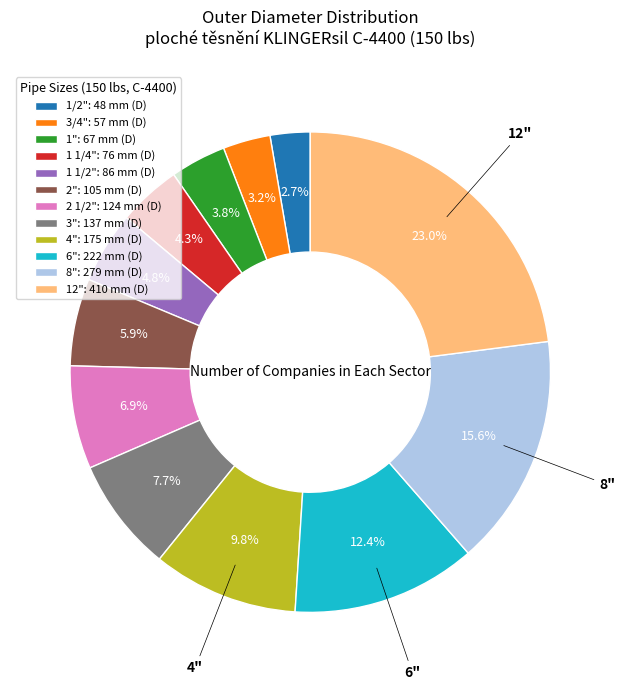

Do 1 1/4" and 6" together represent more than half of the pie?

No